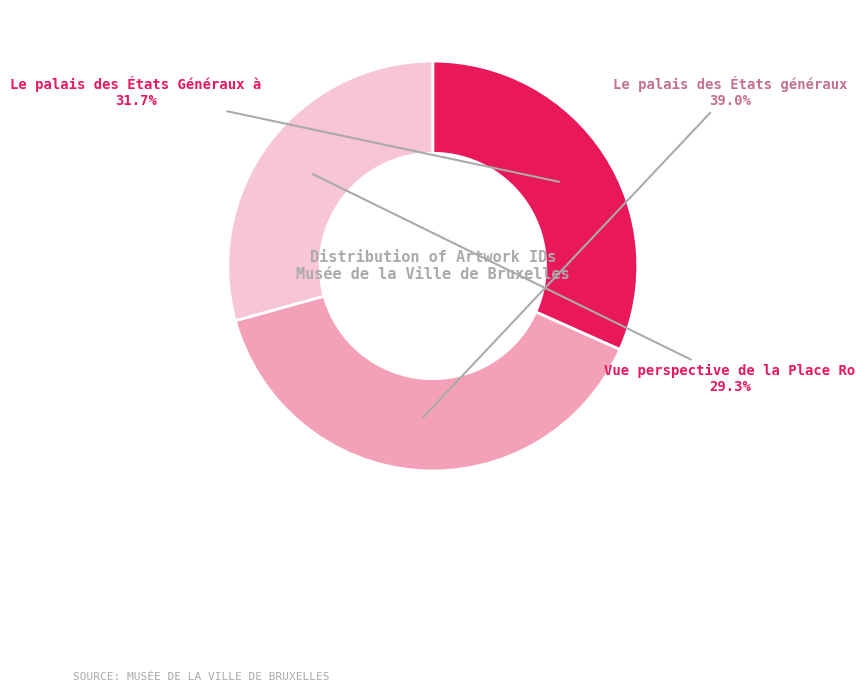

Is there a majority slice in this chart?

No